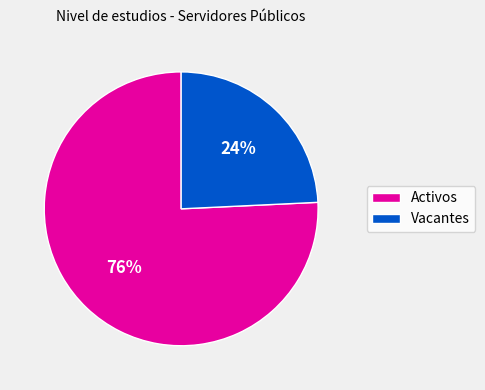

Count the number of slices in the pie.

2